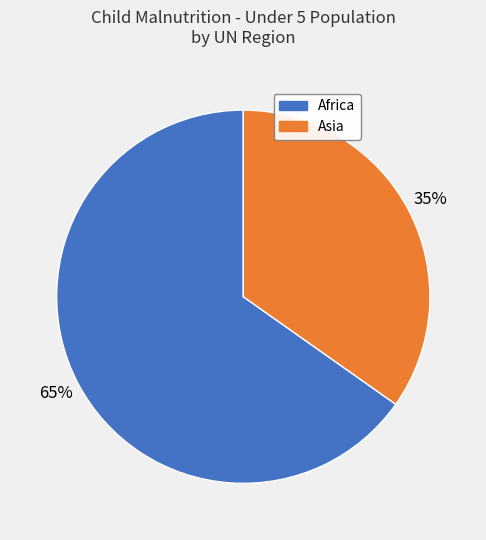

Does any single category account for the majority?

Yes